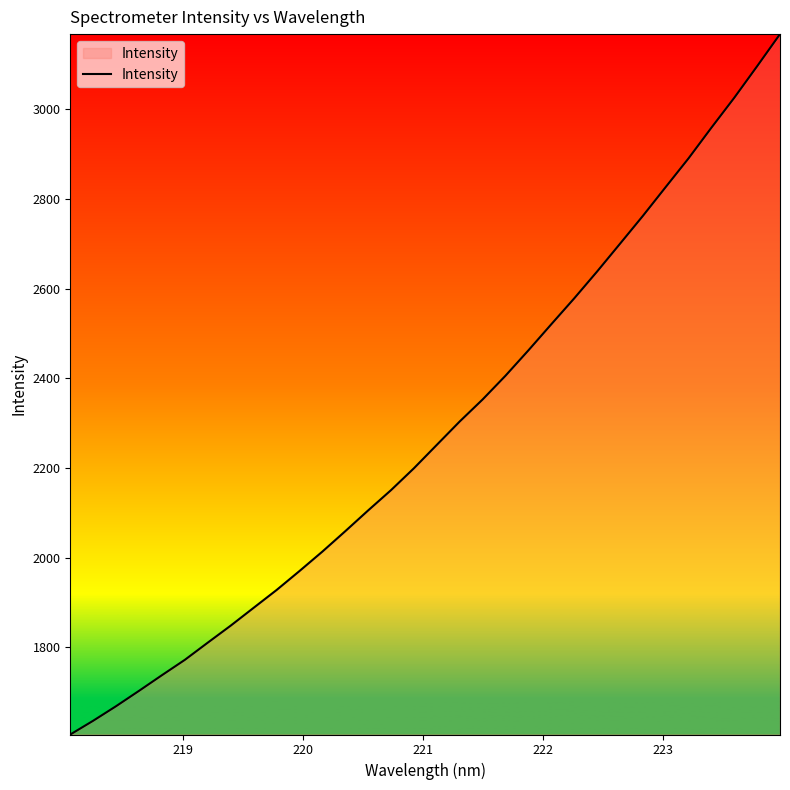

What is the maximum value shown in the chart?

3168.0